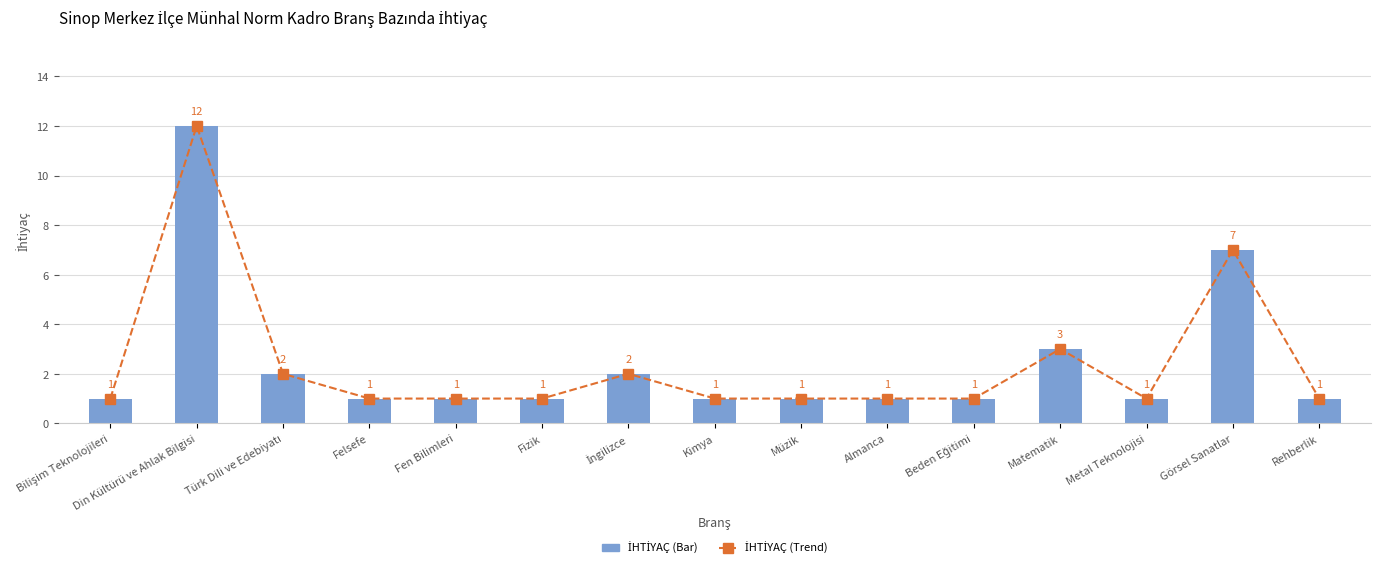

What is the label of the 14th bar from the left?

Görsel Sanatlar